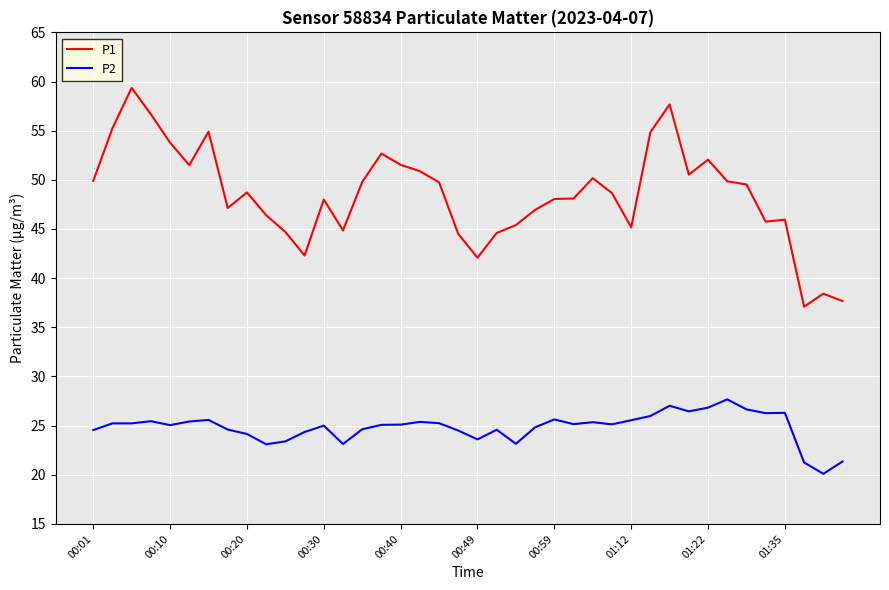

True or false: P2 and P1 cross at least once.

False